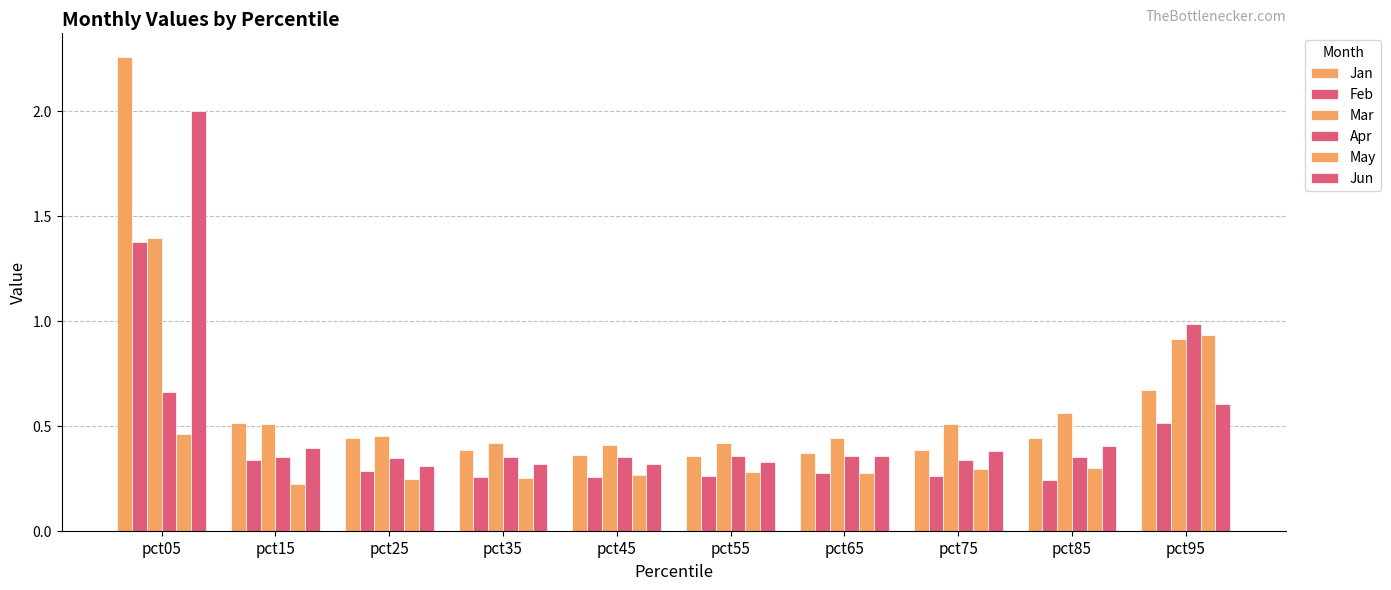

Count the number of categories in the chart.

10